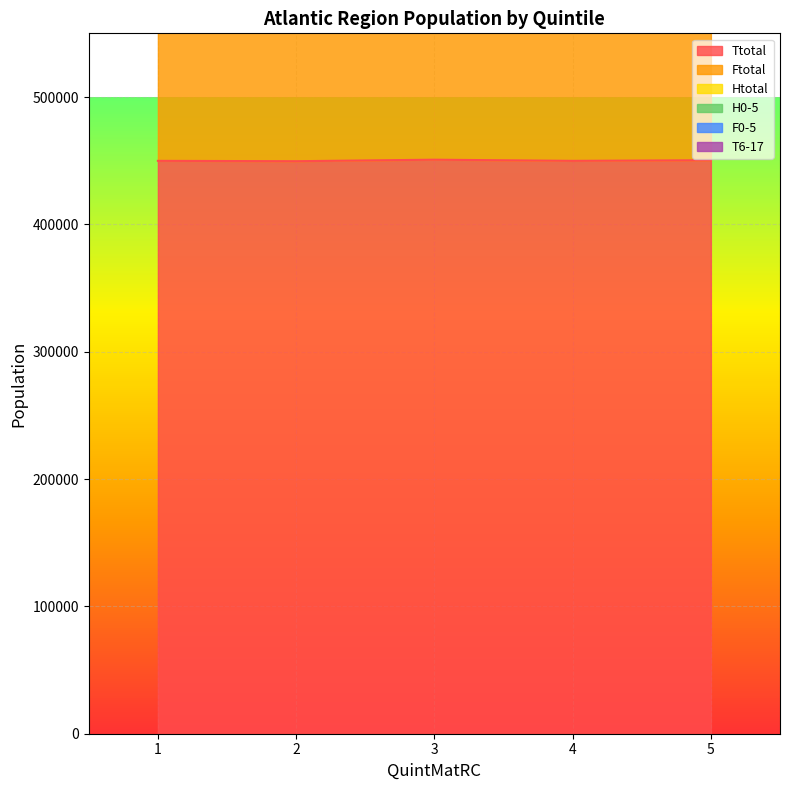

Rank the categories by Ftotal value from lowest to highest.

5, 4, 2, 3, 1